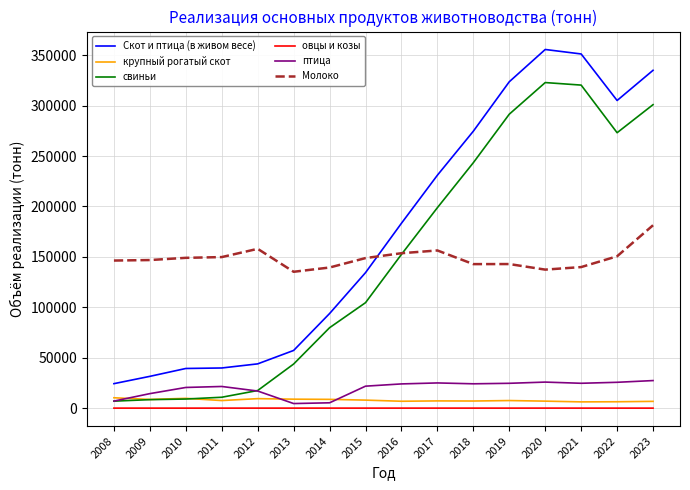

What is the lowest value of the Скот и птица (в живом весе) series?

24269.0